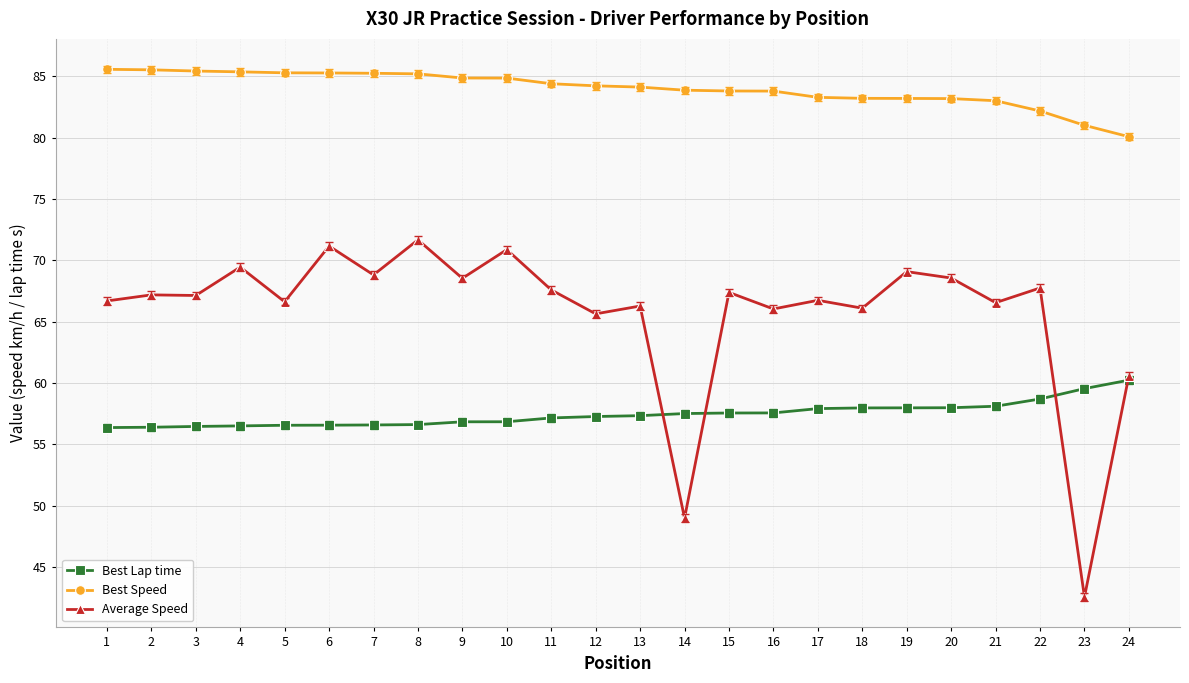

How many distinct data groups are displayed?

3